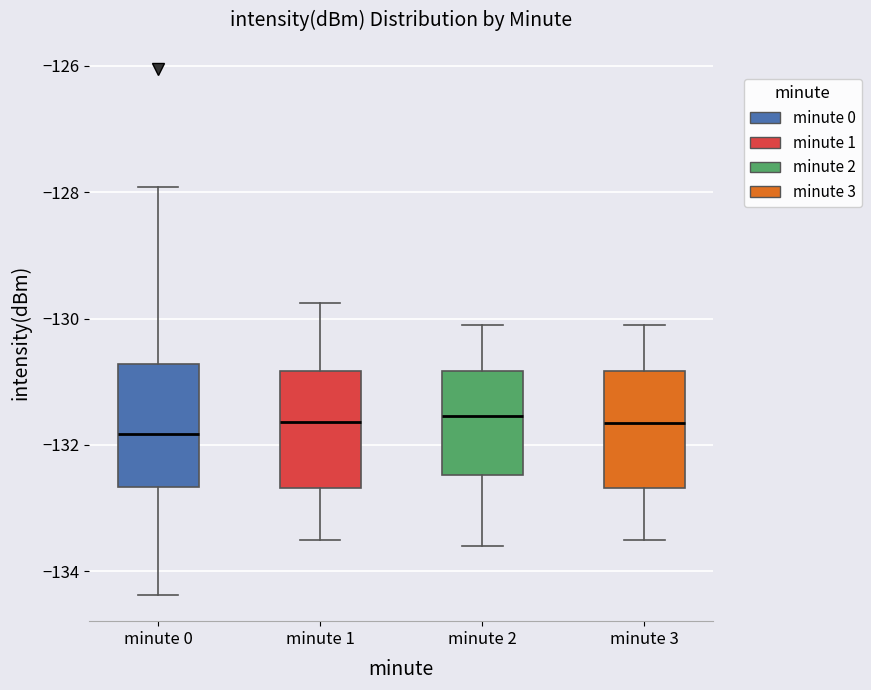

Reading left to right, read every box against the y-axis: the position of its median line, the range the box covers, and the ends of its whiskers. The values are not printed on the chart, so give them approximately, as read against the axis.

minute 0: median -131.8, box -132.6 to -130.8, whiskers -134.4 to -128.0
minute 1: median -131.6, box -132.6 to -130.8, whiskers -133.4 to -129.8
minute 2: median -131.6, box -132.4 to -130.8, whiskers -133.6 to -130.0
minute 3: median -131.6, box -132.6 to -130.8, whiskers -133.4 to -130.0